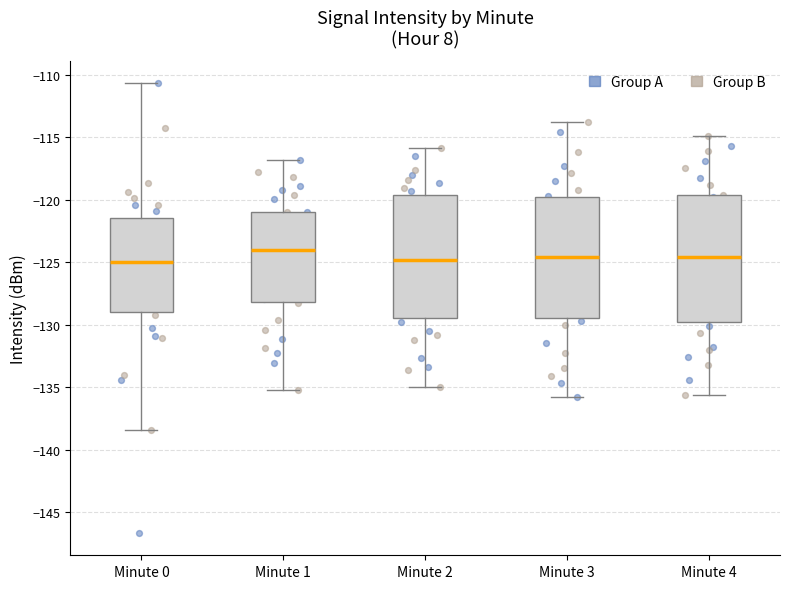

Reading left to right, transcribe this box plot: for each box, give where its median line is, the range the box spans, and where its two whiskers end, as read against the y-axis. The values are not printed on the chart, so give them approximately, as read against the axis.

Minute 0: median -125.0, box -129.0 to -121.5, whiskers -138.5 to -110.5
Minute 1: median -124.0, box -128.0 to -121.0, whiskers -135.0 to -117.0
Minute 2: median -125.0, box -129.5 to -119.5, whiskers -135.0 to -116.0
Minute 3: median -124.5, box -129.5 to -120.0, whiskers -136.0 to -114.0
Minute 4: median -124.5, box -130.0 to -119.5, whiskers -135.5 to -115.0